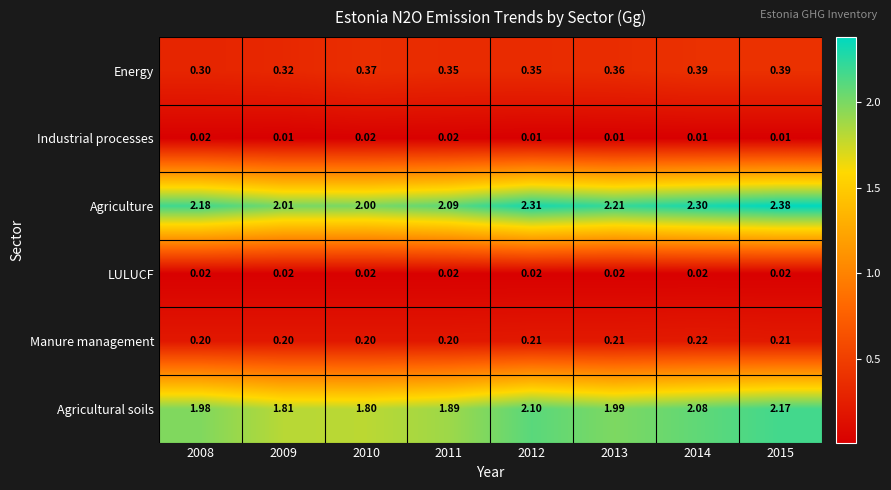

Count the number of categories in the chart.

8